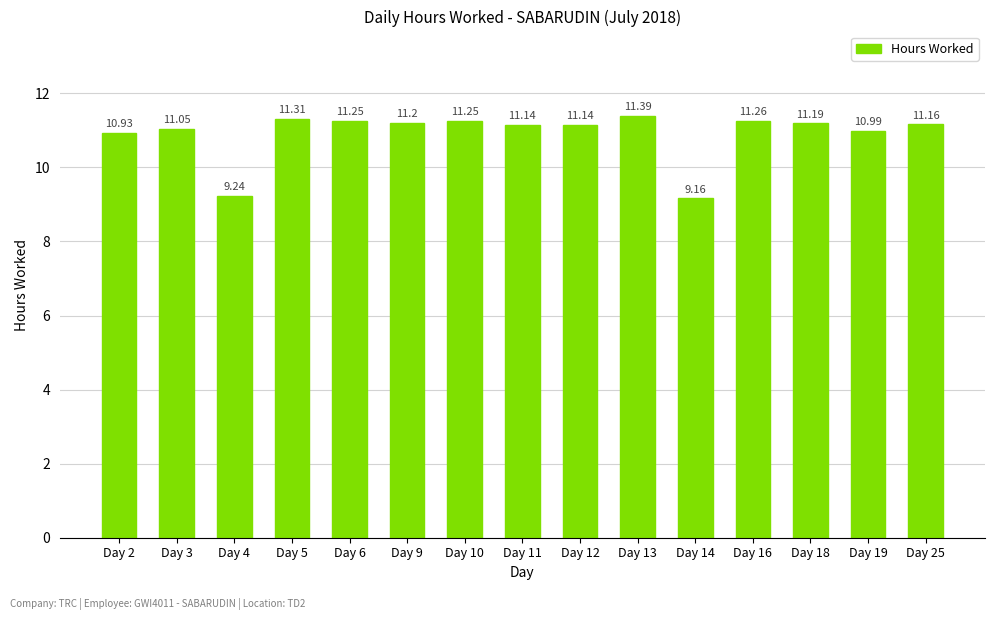

At which category does the chart reach its peak across all series?

Day 13